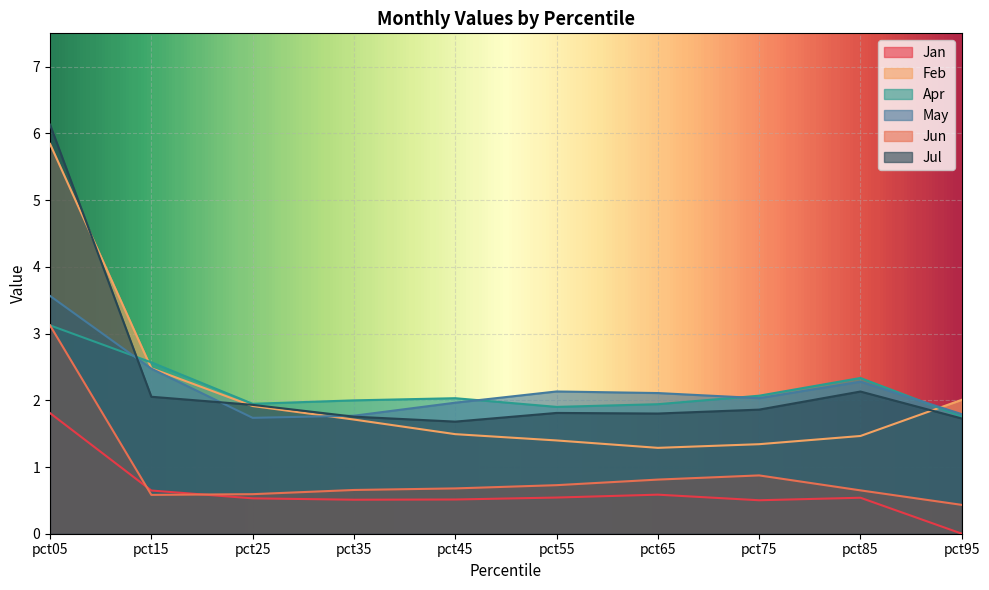

What is the lowest value of the May series?

1.7